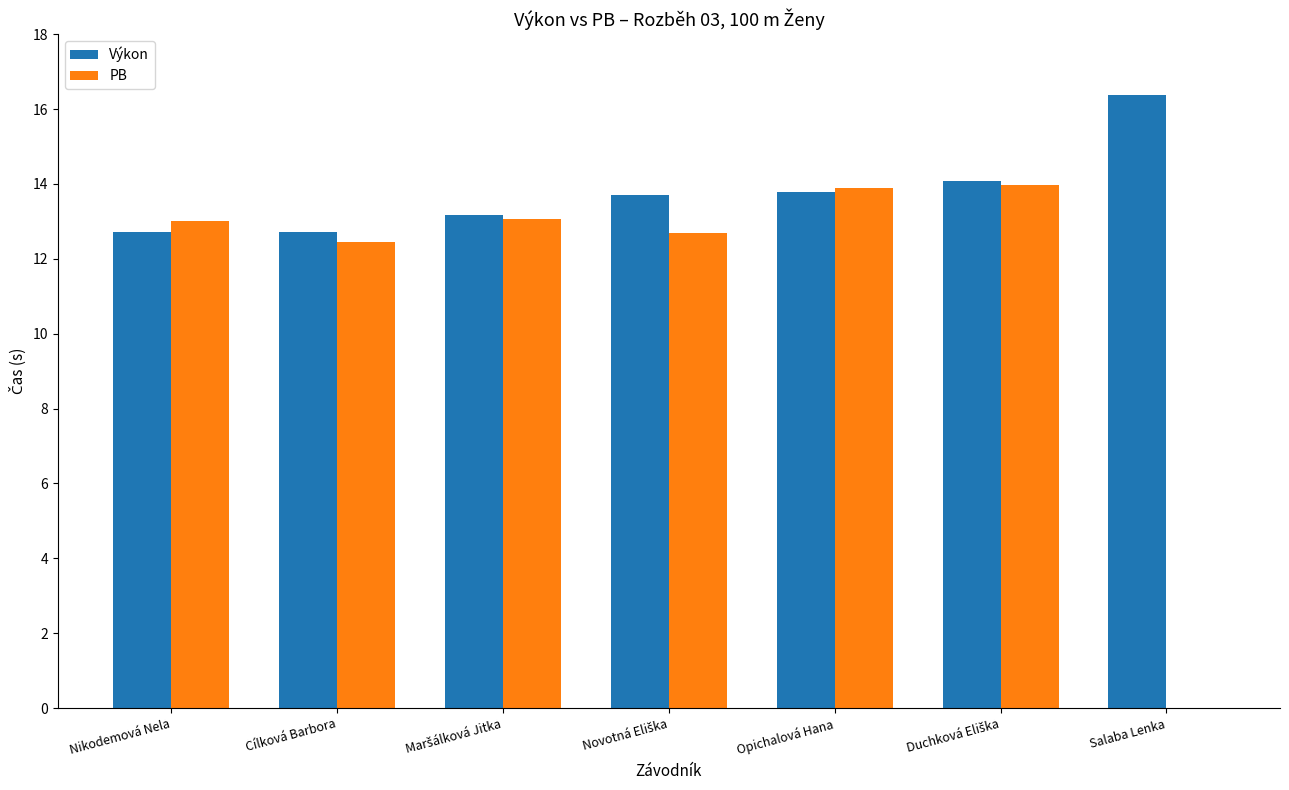

What is the sum of all Výkon values?

96.6